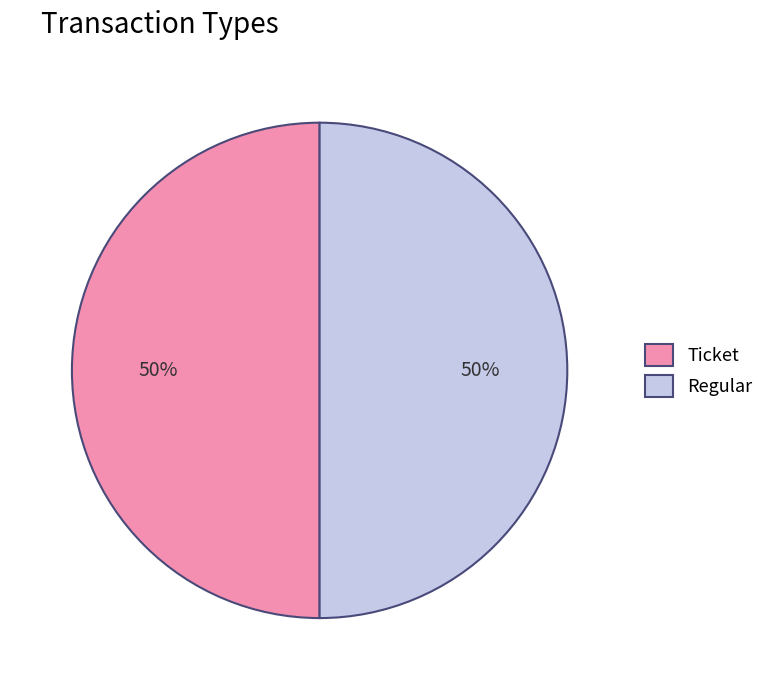

Is the sum of Ticket and Regular greater than half?

Yes